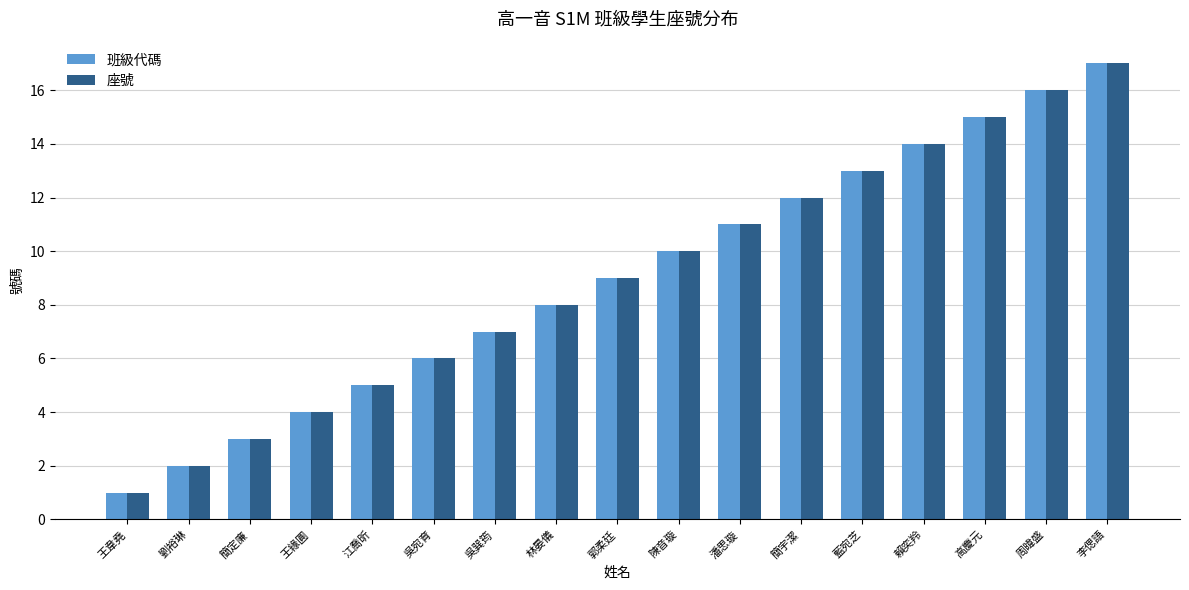

Is it true that 班級代碼 equals 16 at 周暐盛?

True